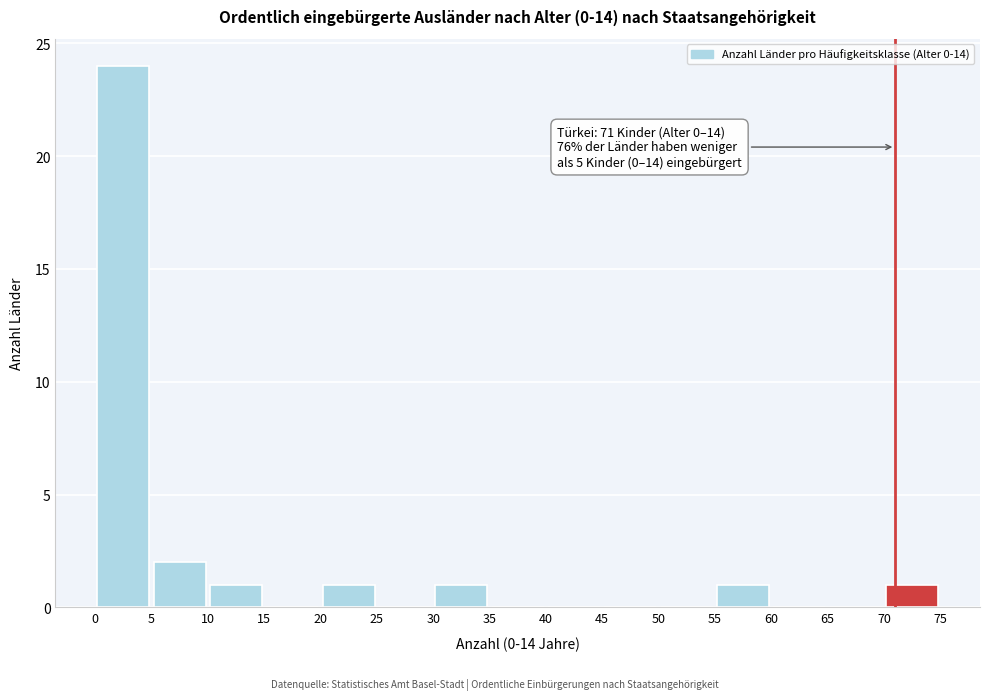

Which range on the x-axis has the tallest bar?

0 to 5